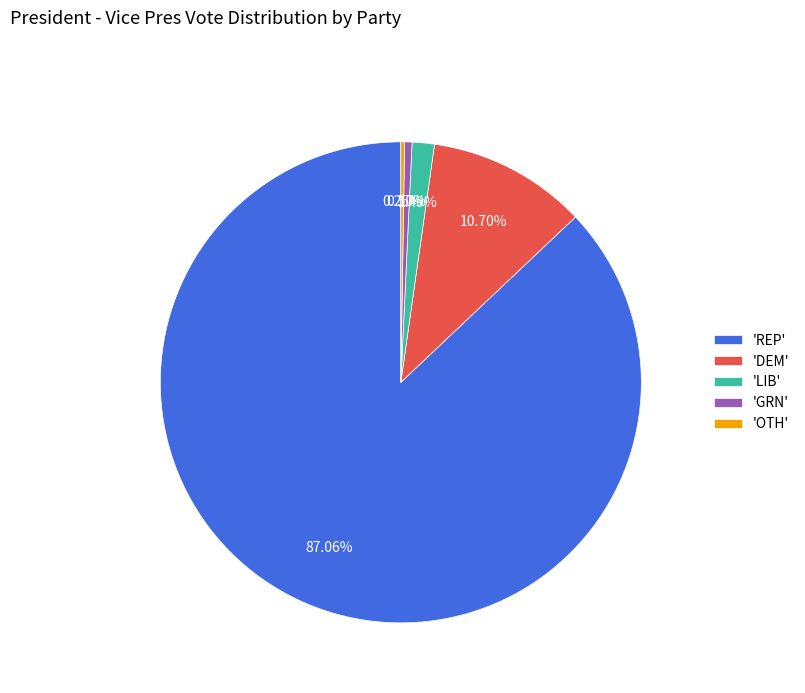

What is the majority slice?

'REP'